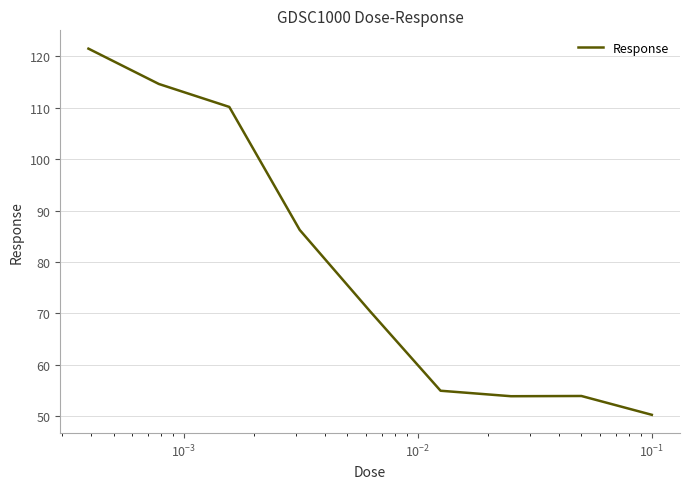

What is the maximum value shown in the chart?

121.5